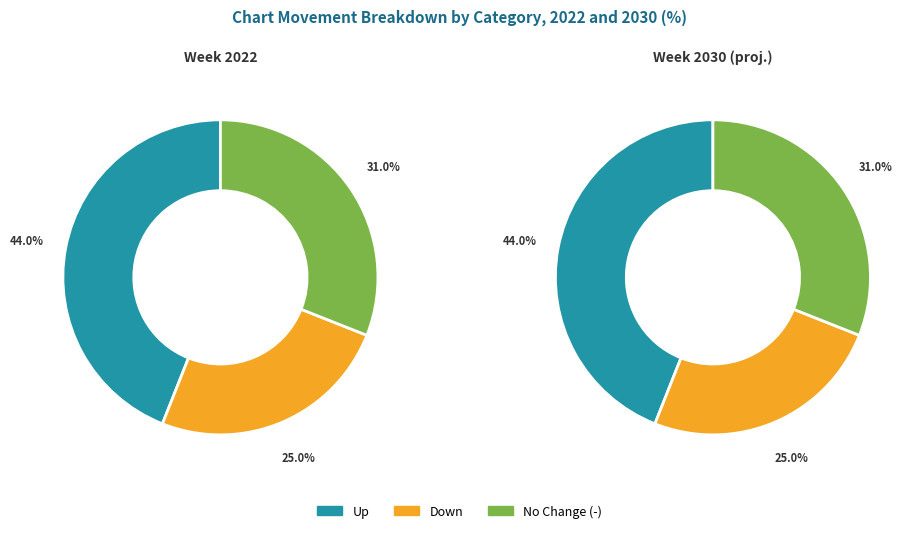

Which slice is the smallest?

down